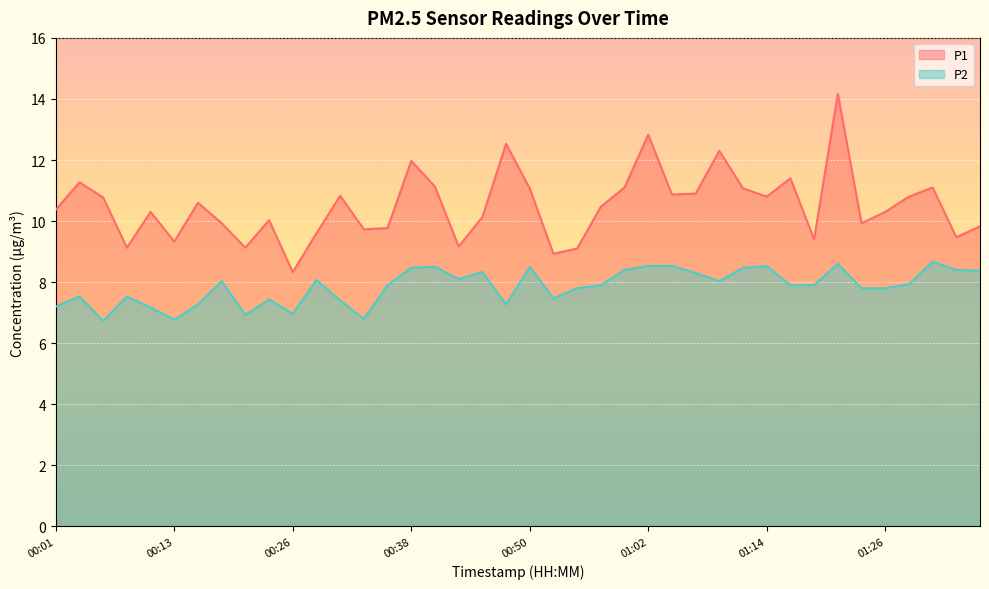

What are all the series names shown in the legend?

P1, P2